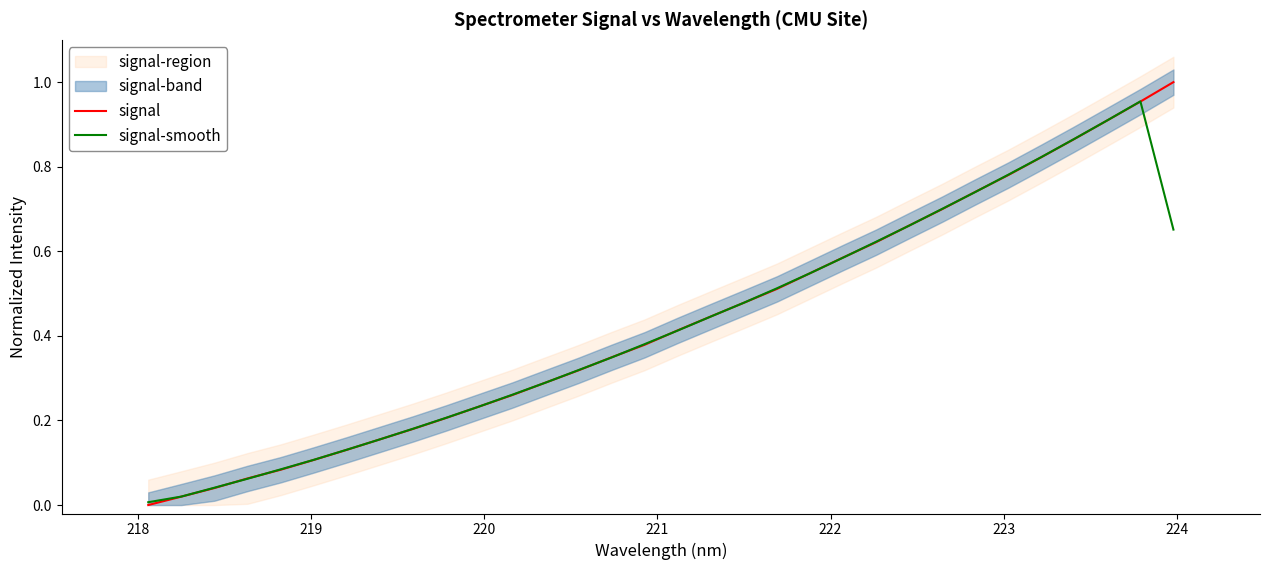

Does the chart have visible grid lines?

No